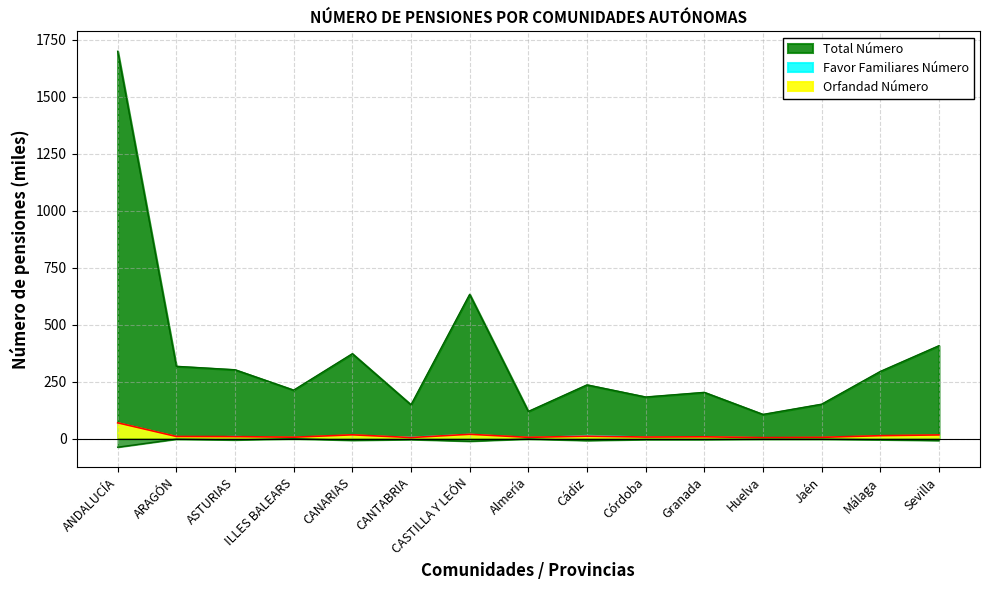

How many interior local peaks does the Favor Familiares Número series have?

6